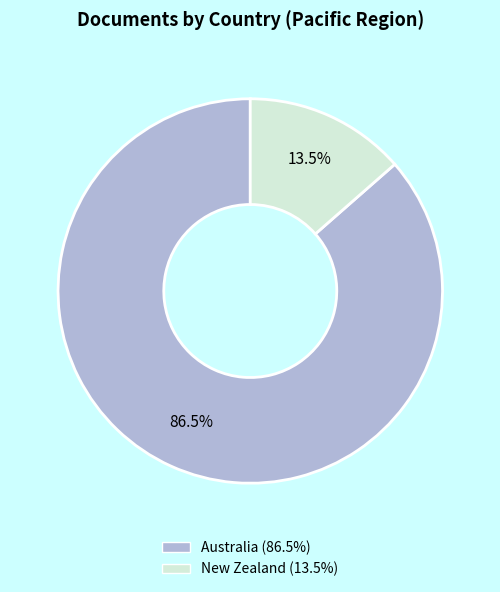

Approximately how many times larger is the value at Australia compared to New Zealand?

6.4